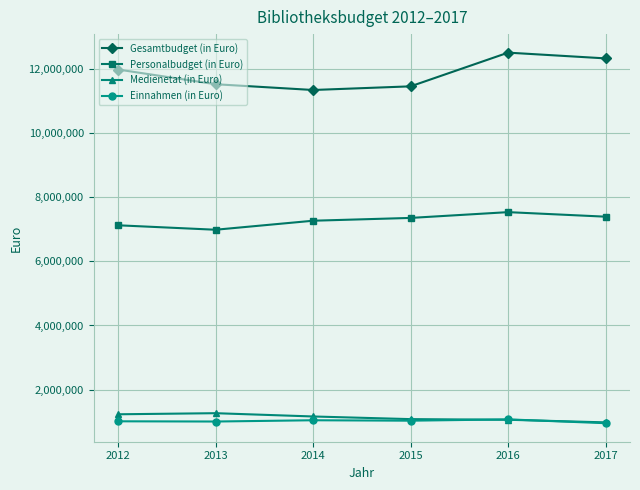

At which category does Gesamtbudget (in Euro) reach its first local valley?

2014